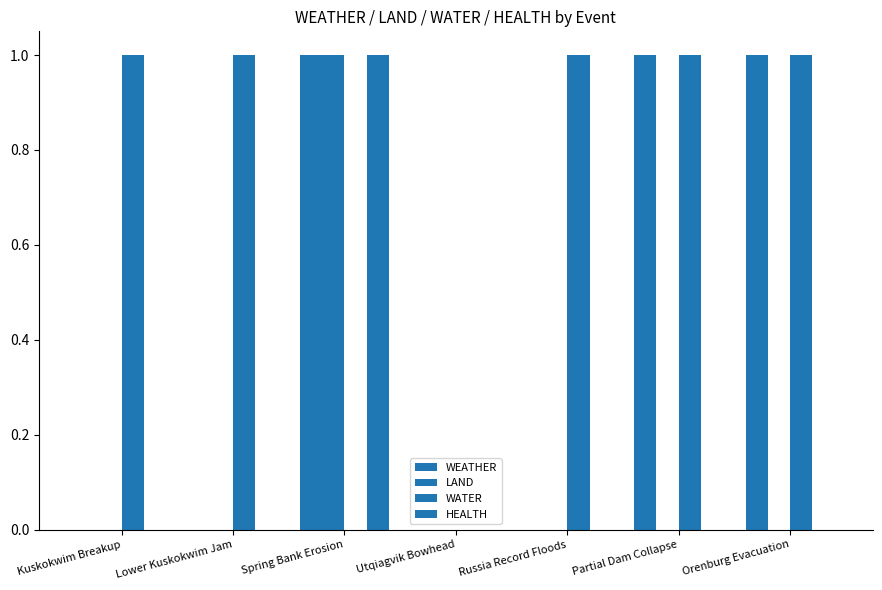

Count the number of categories in the chart.

7